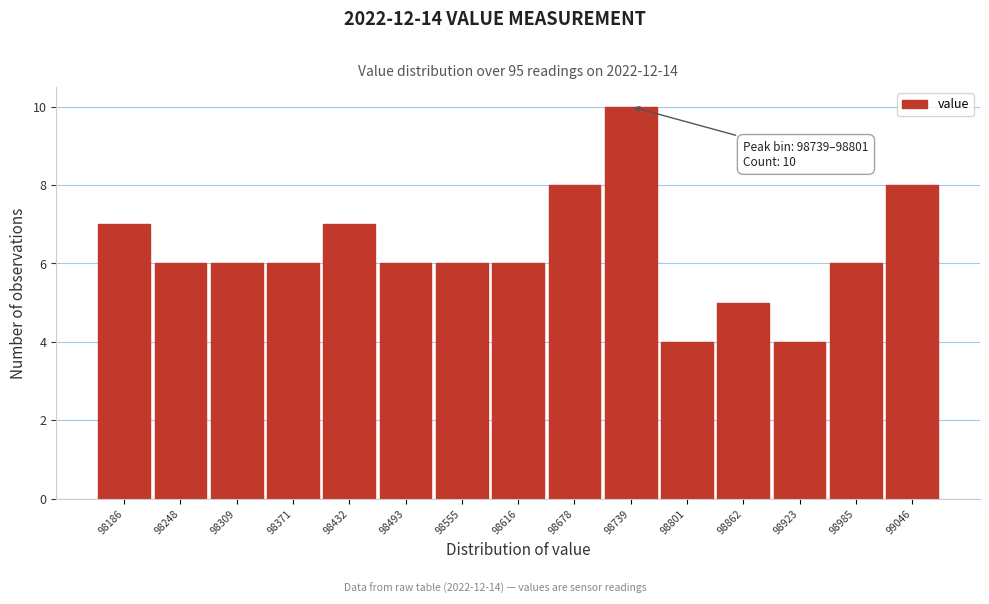

Reading left to right, what are all the values shown in this chart?

7	6	6	6	7	6	6	6	8	10	4	5	4	6	8